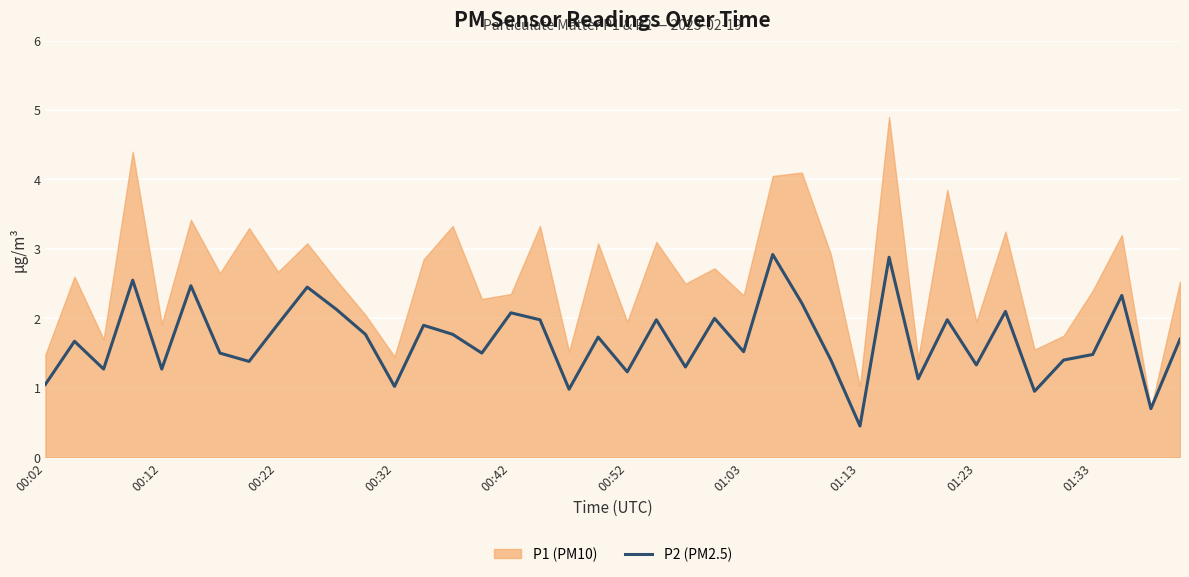

The P2 (PM2.5) series shows 1.8 at 00:02. True or false?

False